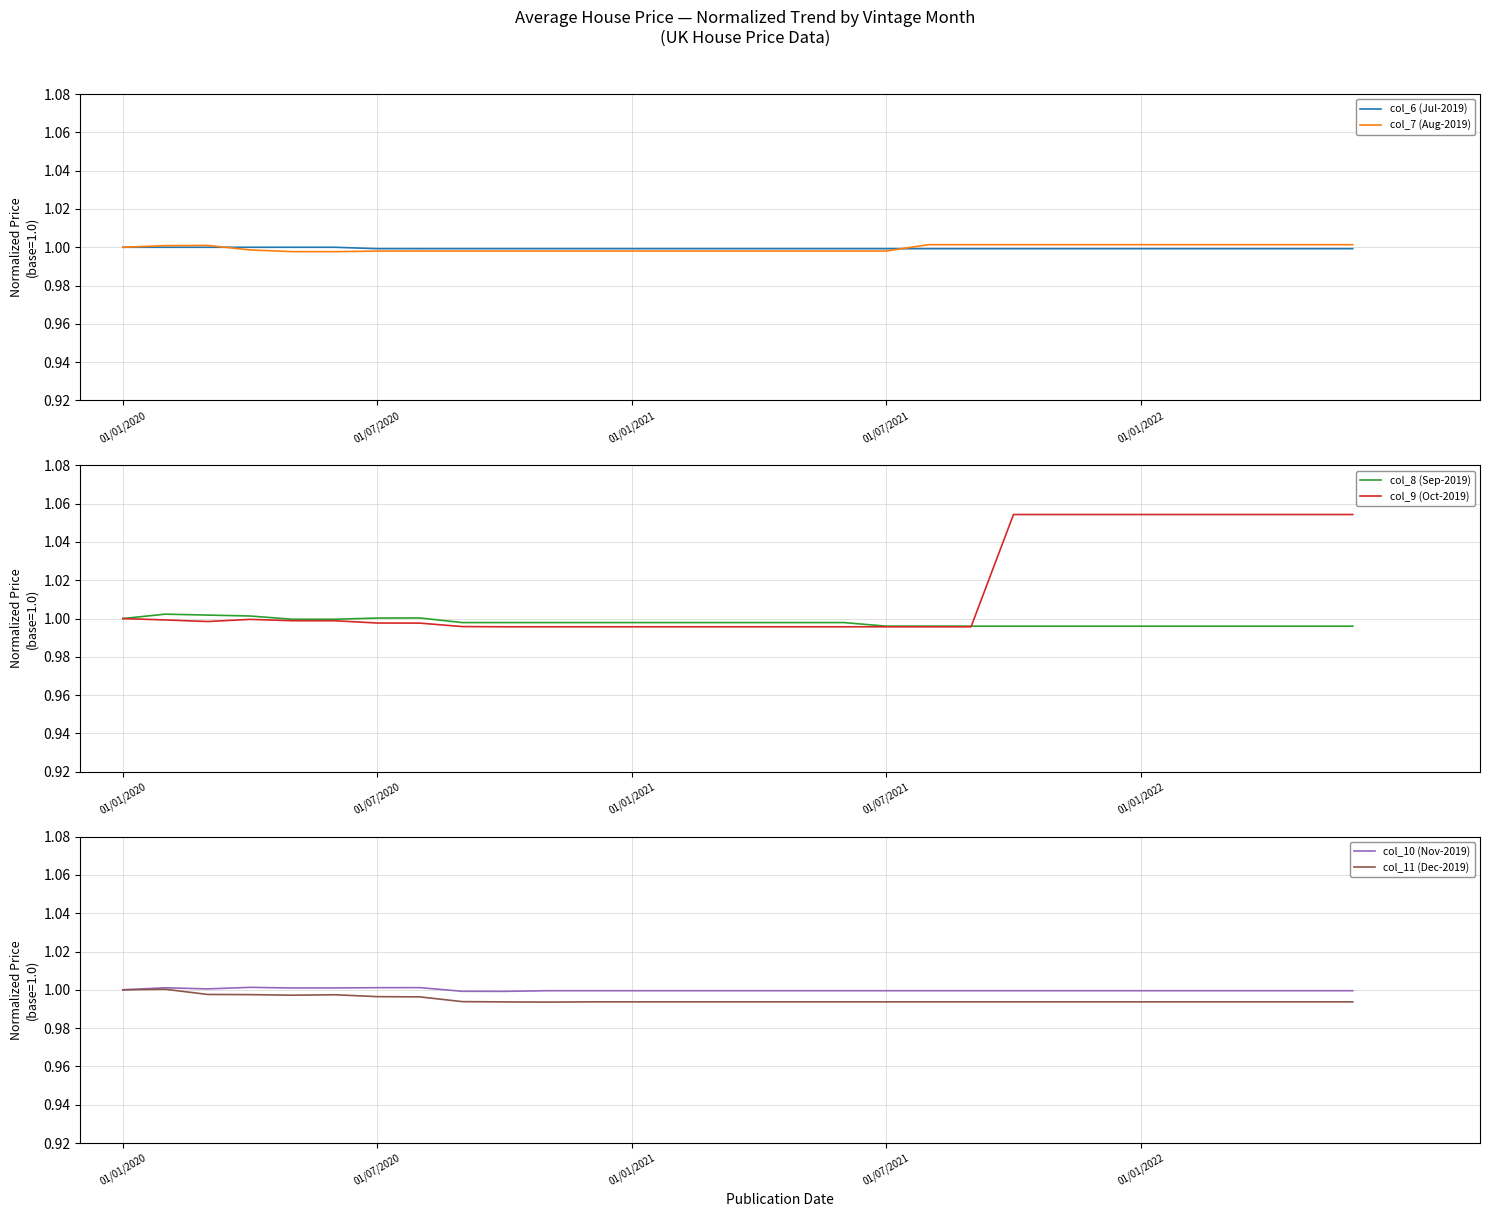

What is the total value across all series at 01/01/2020?

6.0